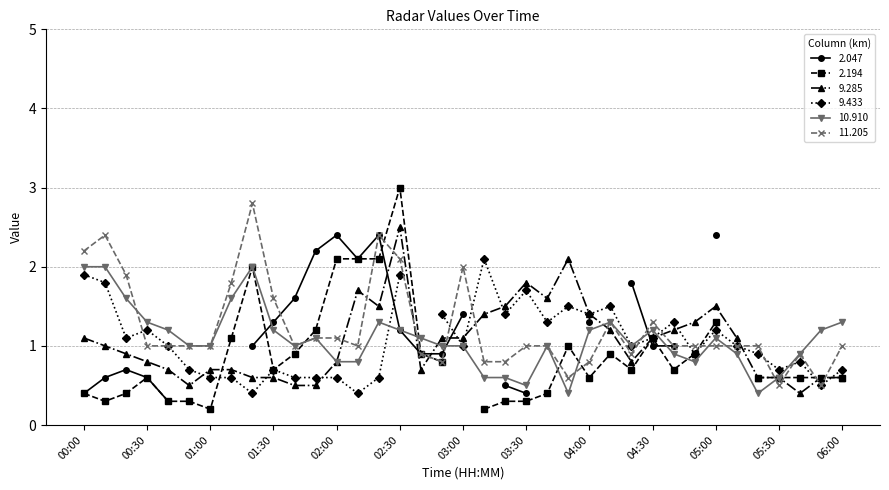

What is the label of the 15th point from the right?

03:40